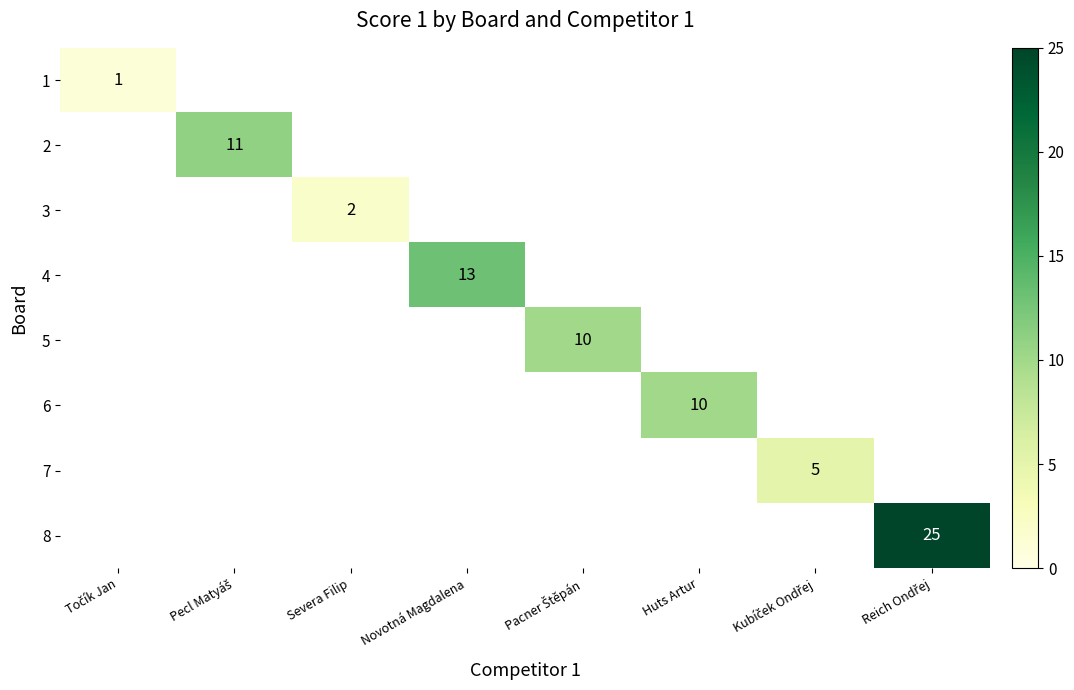

How many distinct data groups are displayed?

8